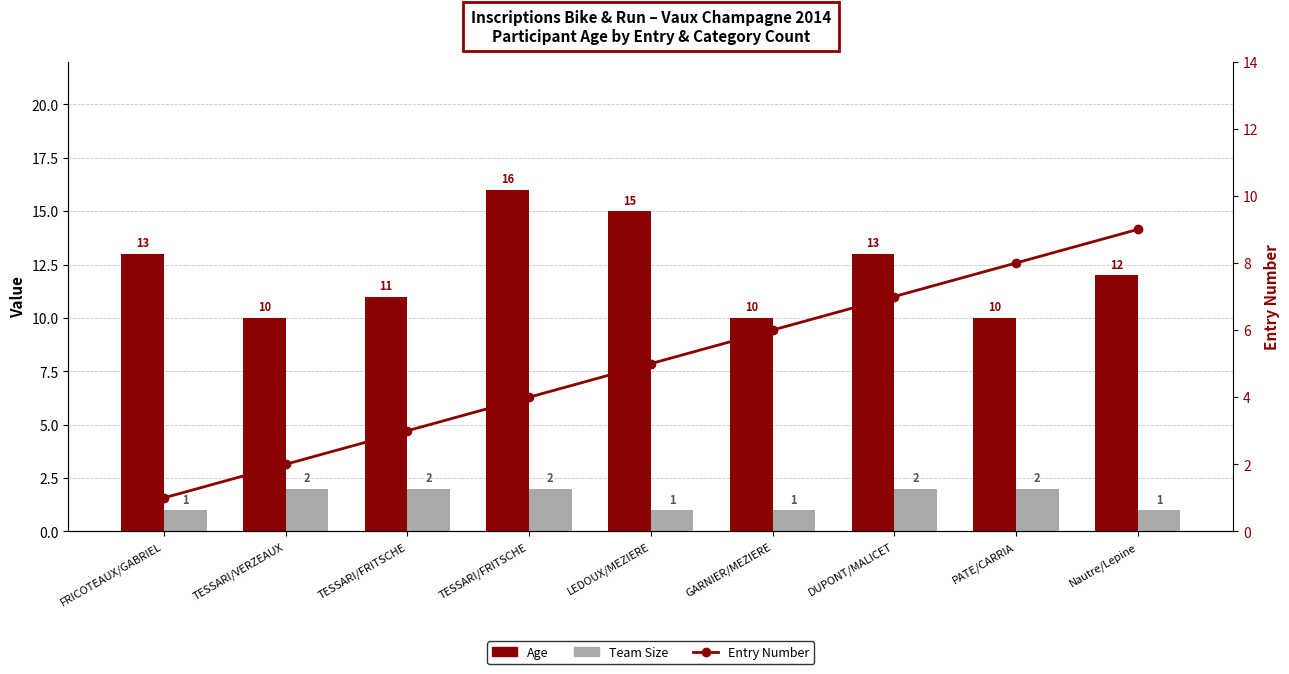

Which series has the largest total across all categories?

Age